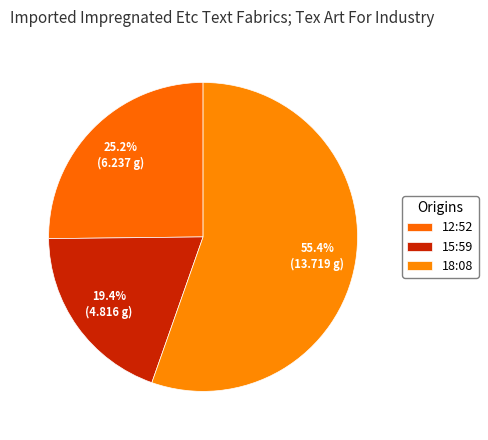

How many slices are in this pie chart?

3